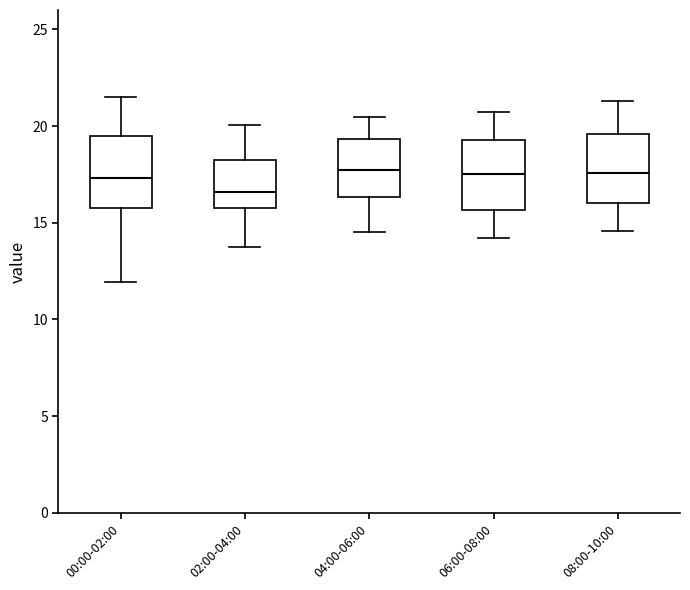

Reading left to right, transcribe this box plot: for each box, give where its median line is, the range the box spans, and where its two whiskers end, as read against the y-axis. The values are not printed on the chart, so give them approximately, as read against the axis.

00:00-02:00: median 17.5, box 16.0 to 19.5, whiskers 12.0 to 21.5
02:00-04:00: median 16.5, box 16.0 to 18.5, whiskers 14.0 to 20.0
04:00-06:00: median 17.5, box 16.5 to 19.5, whiskers 14.5 to 20.5
06:00-08:00: median 17.5, box 15.5 to 19.5, whiskers 14.0 to 21.0
08:00-10:00: median 17.5, box 16.0 to 19.5, whiskers 14.5 to 21.5